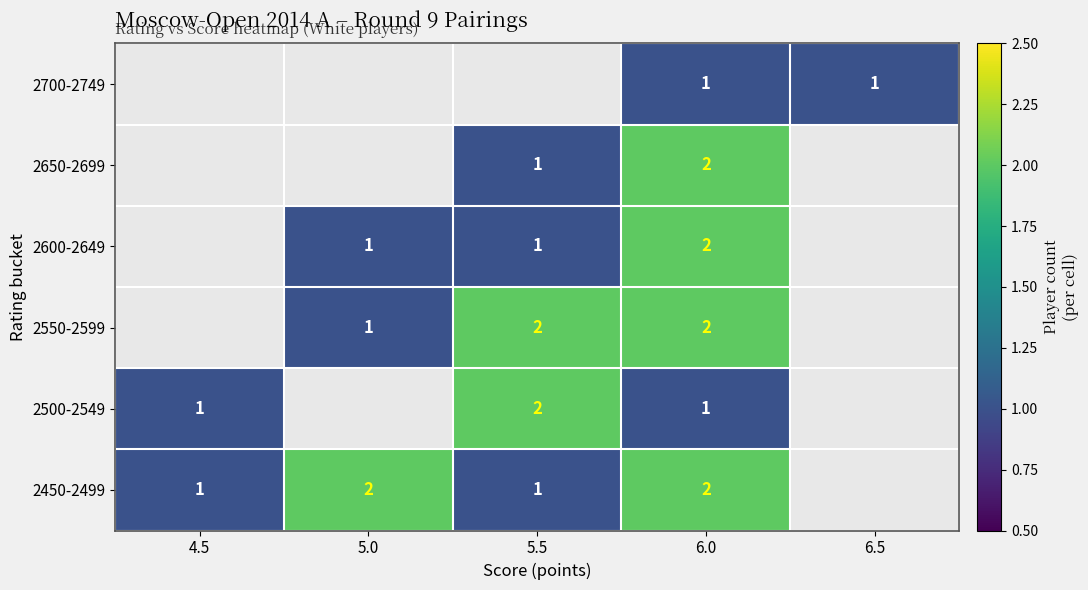

Is it true that 2500-2549 equals 1 at 5.5?

False